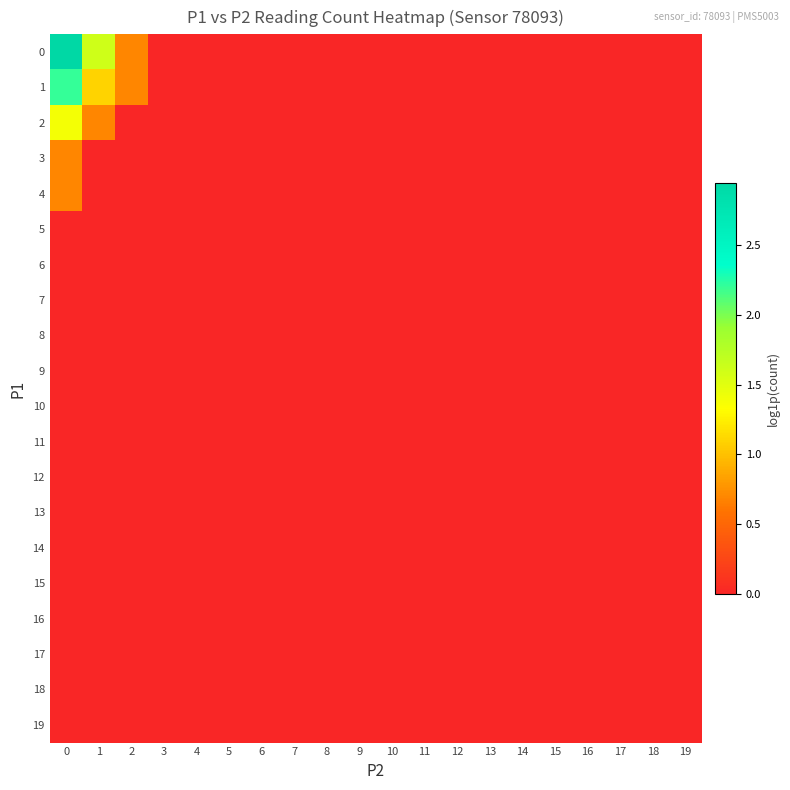

At which category does the chart reach its minimum across all series?

3